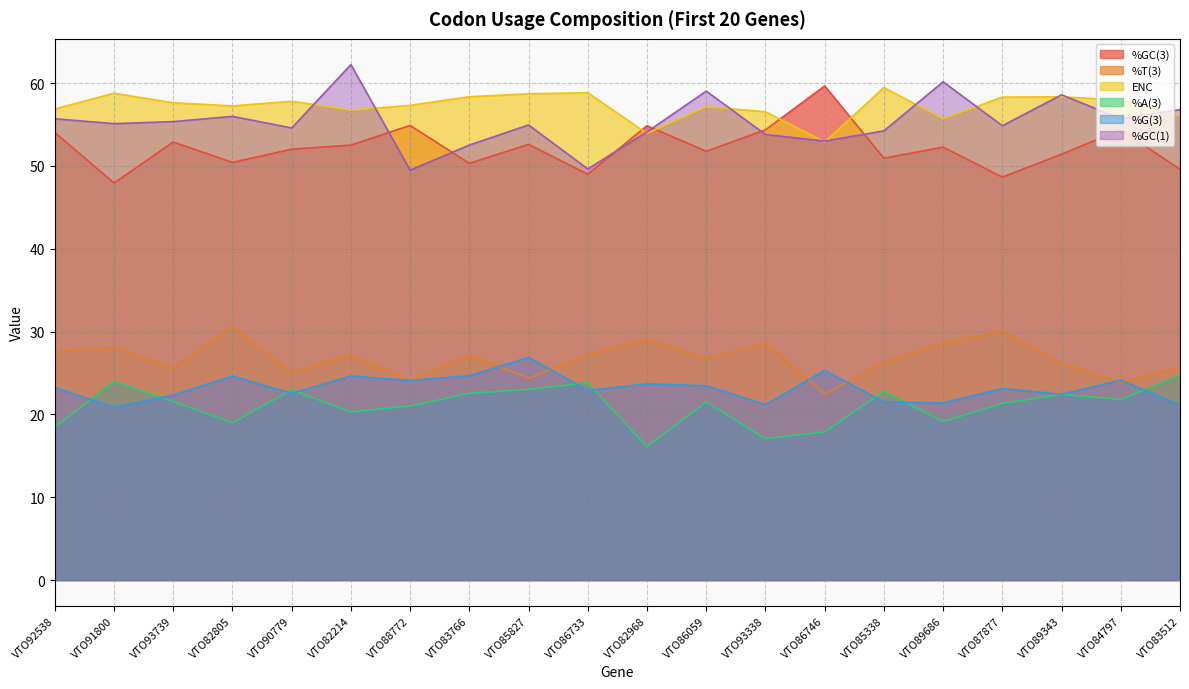

What is the maximum value for %GC(1)?

62.2